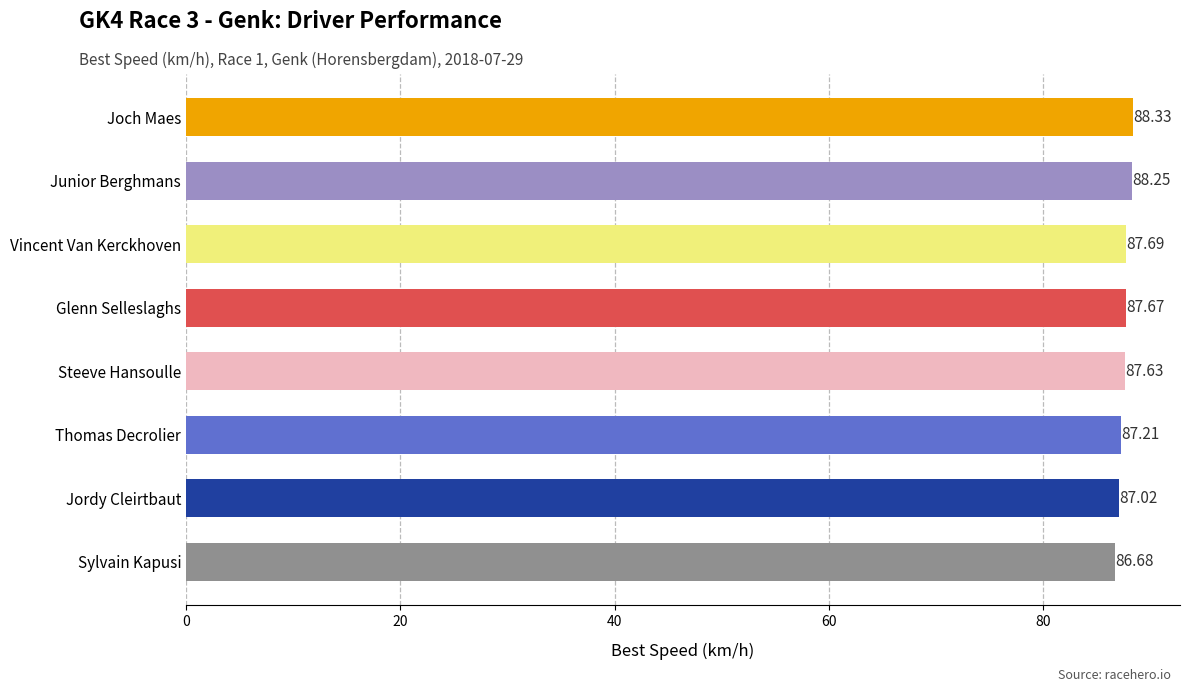

How many values are below 87?

1